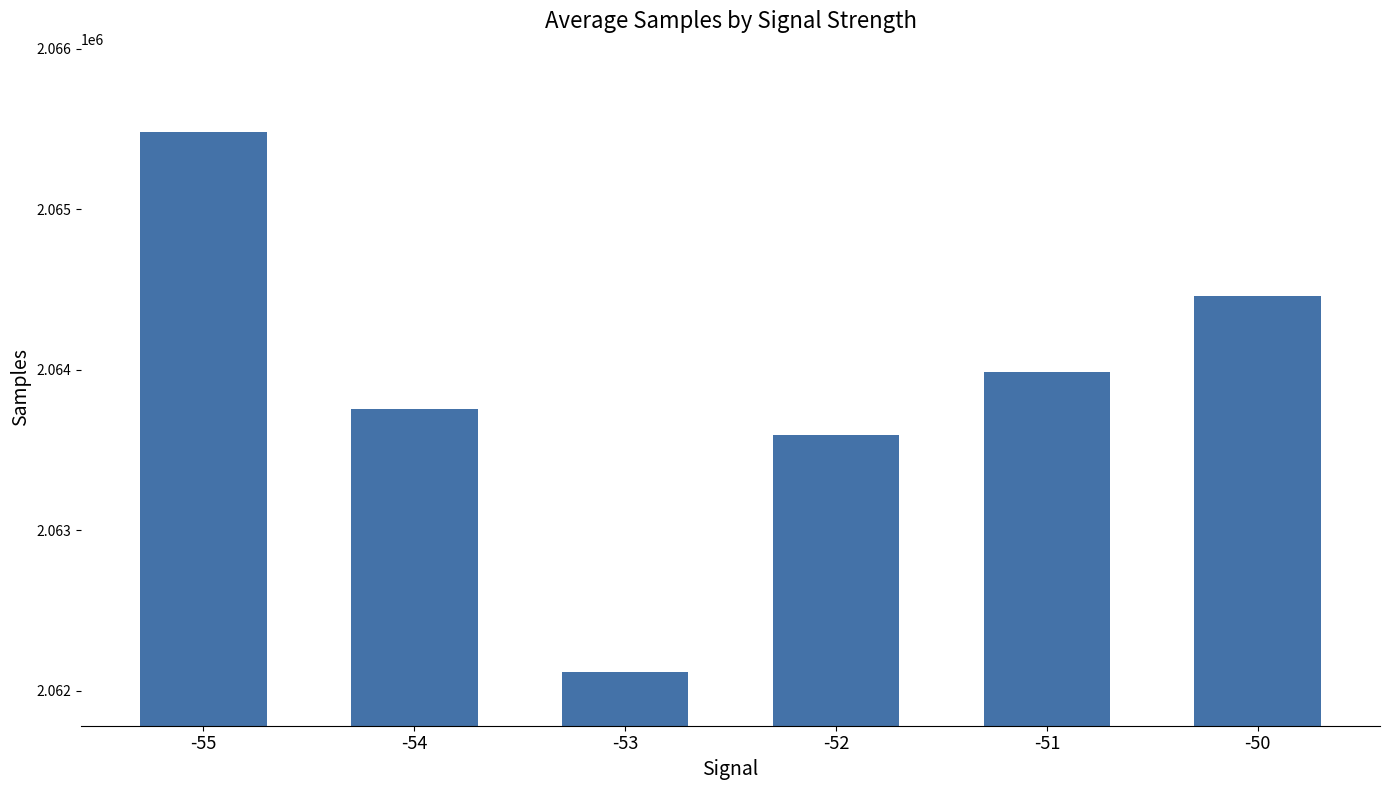

Approximately how many times larger is the value at -50 compared to -52?

1.0